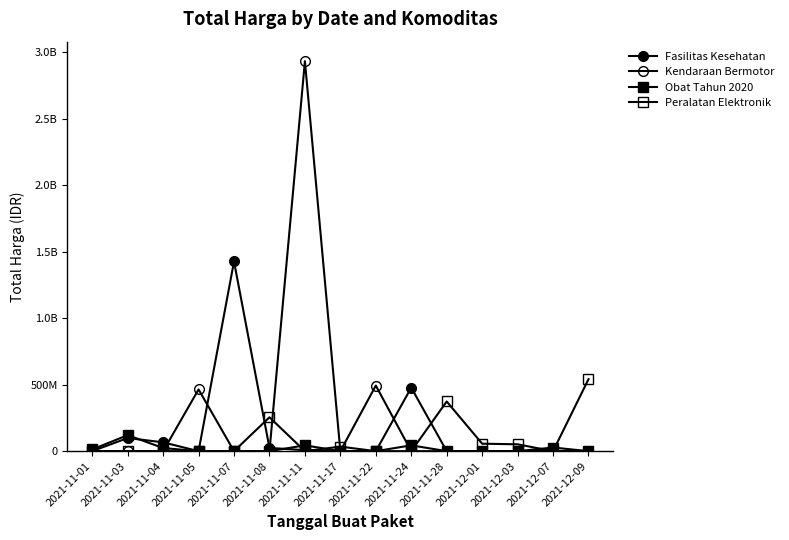

What is the value of the Fasilitas Kesehatan point at the 10th from the left?

477600000